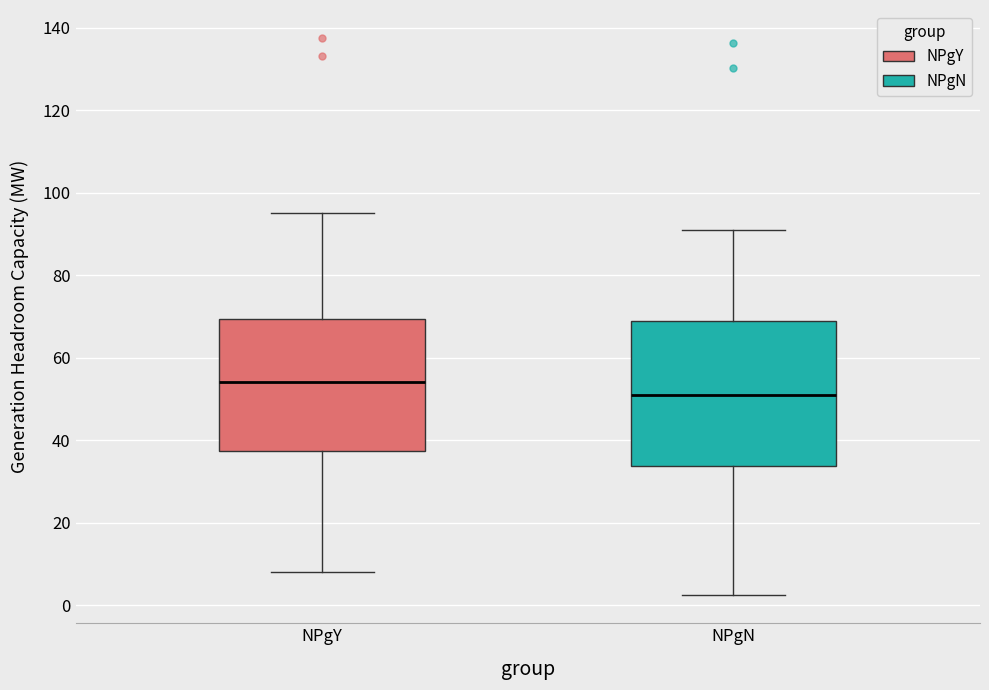

Reading left to right, read every box against the y-axis: the position of its median line, the range the box covers, and the ends of its whiskers. The values are not printed on the chart, so give them approximately, as read against the axis.

NPgY: median 54, box 38 to 70, whiskers 8 to 96
NPgN: median 50, box 34 to 68, whiskers 2 to 90